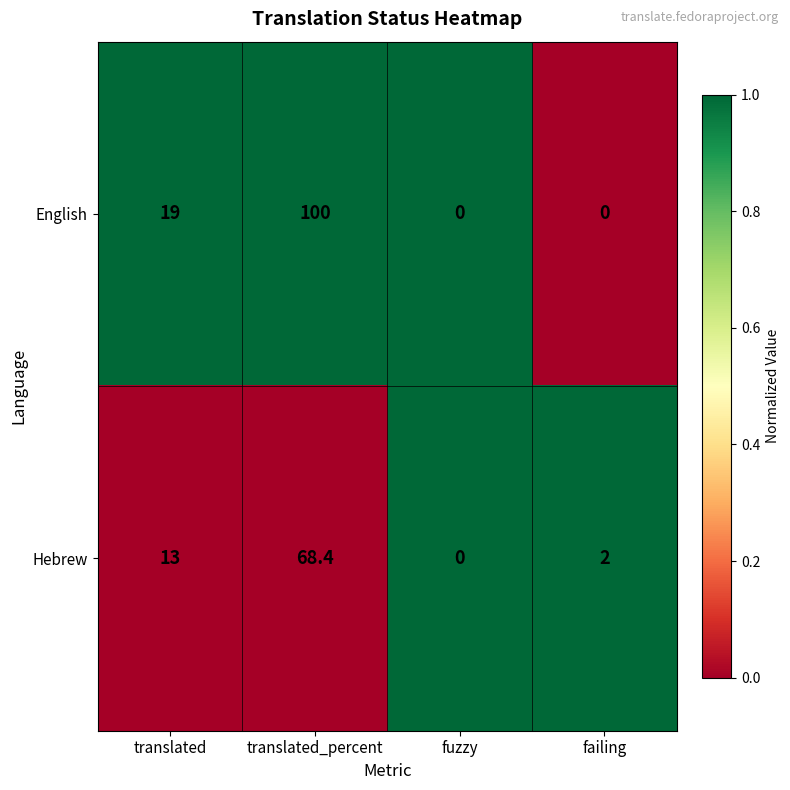

Count the number of categories in the chart.

4